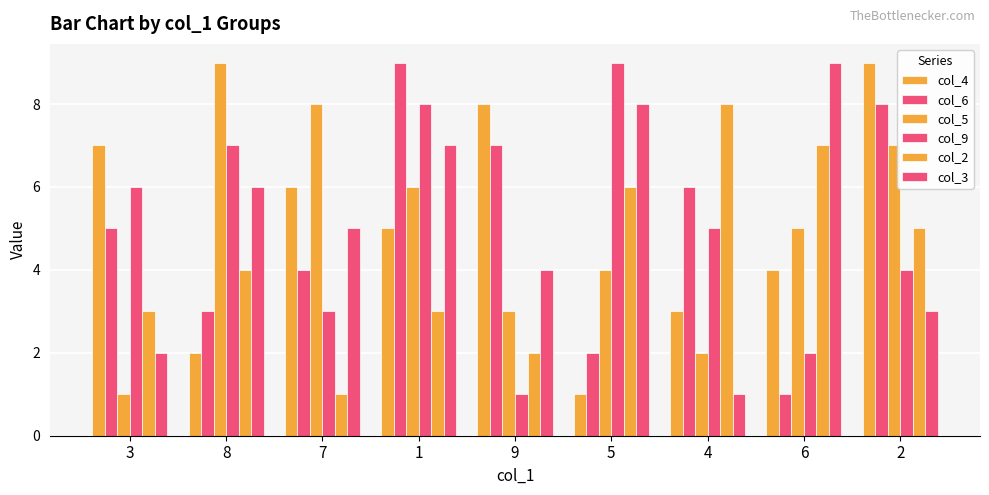

What is the value of the col_3 bar at the 7th from the left?

1